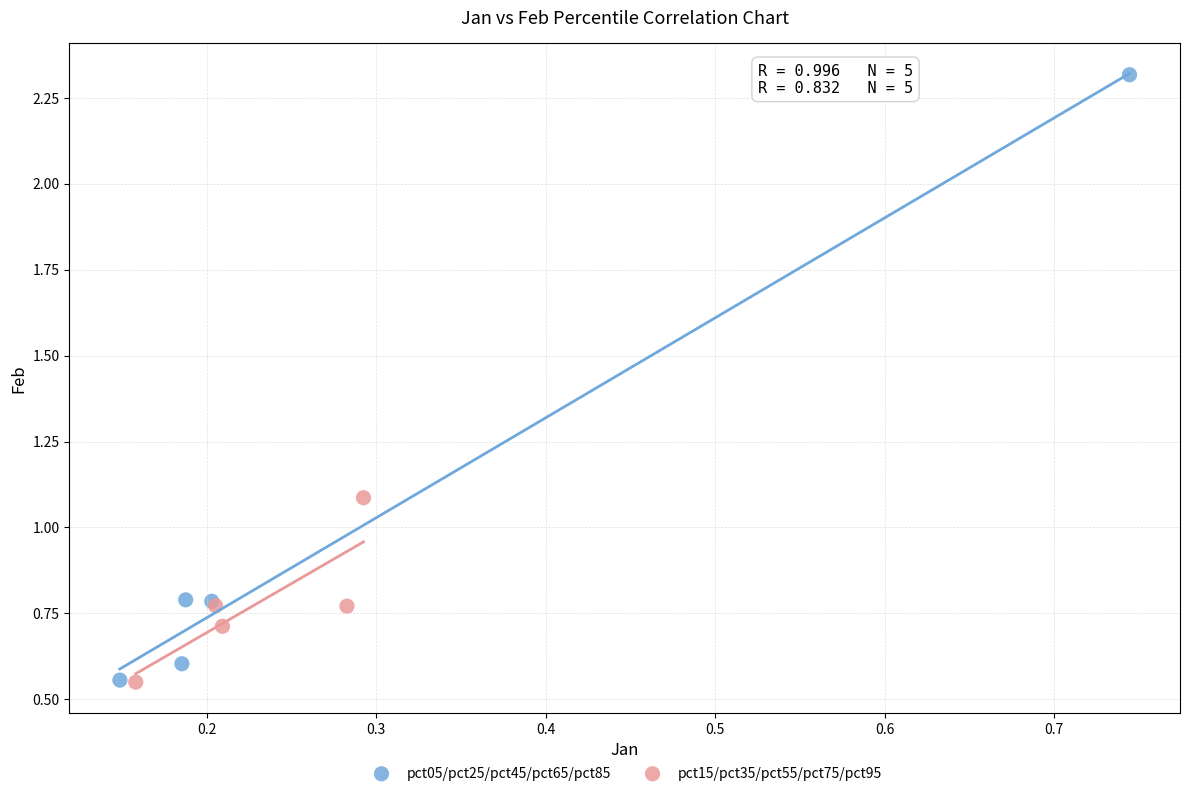

Which series has the widest spread of Y values?

pct05/pct25/pct45/pct65/pct85